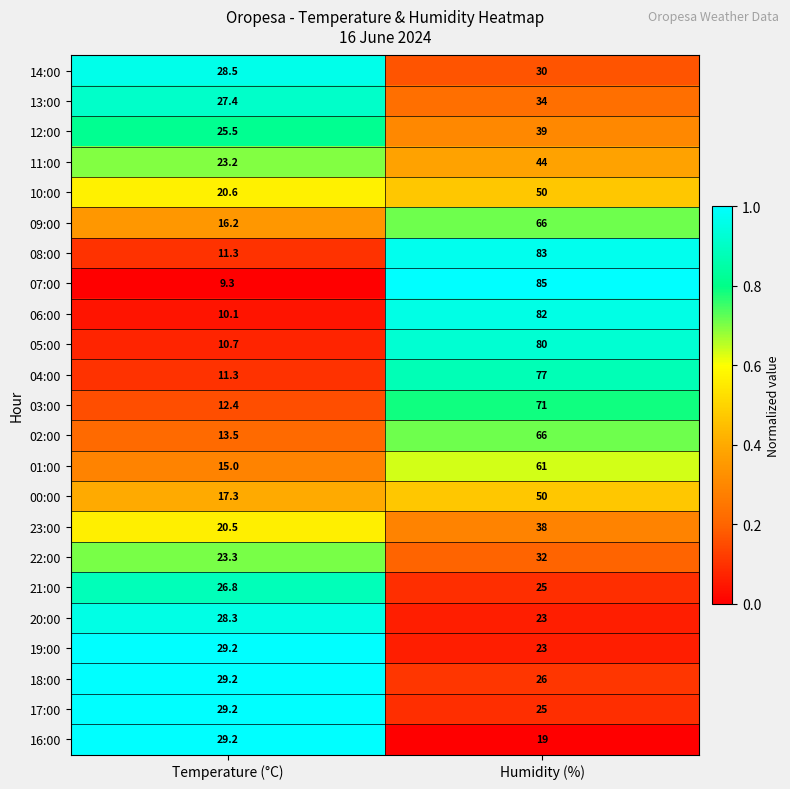

What is the difference between the highest and lowest values at Temperature (°C)?

19.9